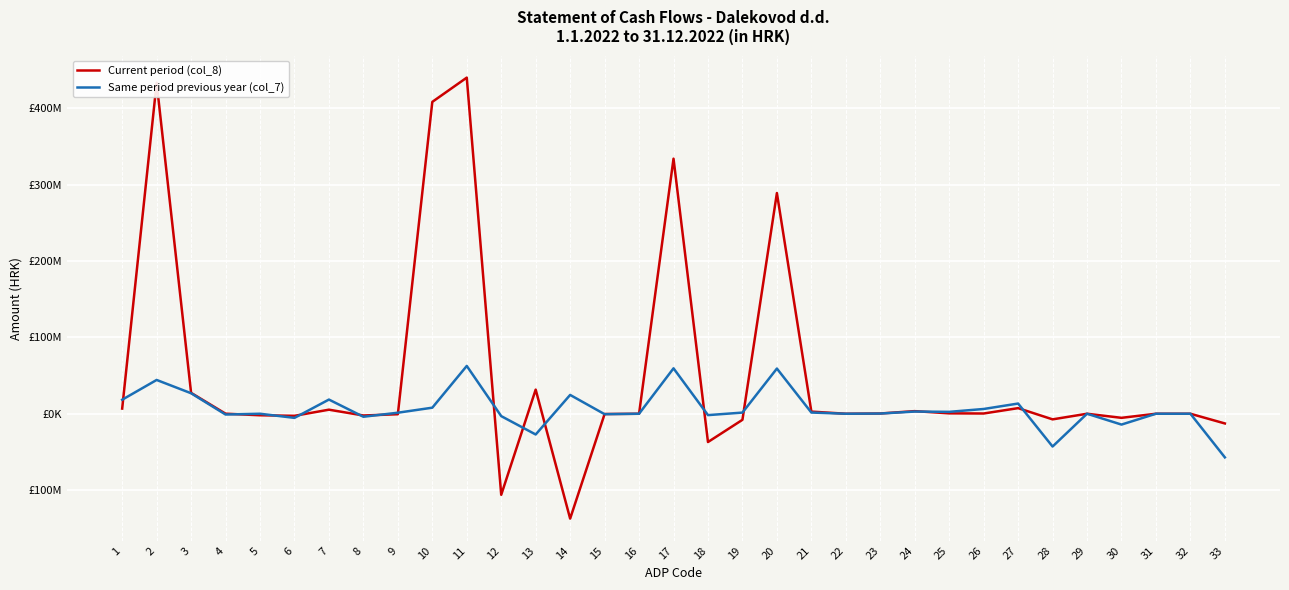

Is the value of Same period previous year (col_7) at 28 greater than the value of Current period (col_8) at 17?

No